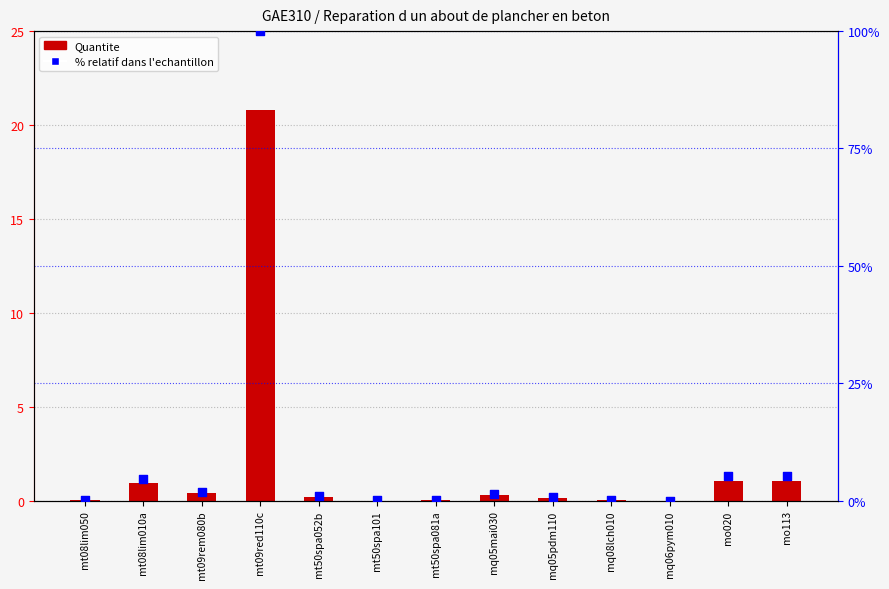

At which category is the sum across all series the highest?

mt09red110c